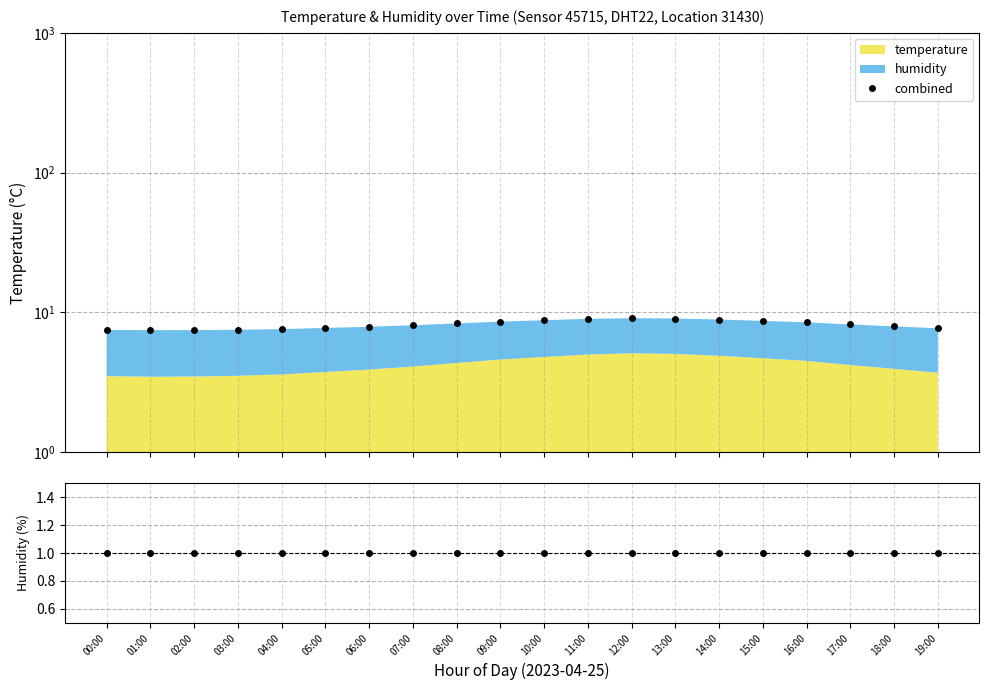

What is the approximate value of combined at 02:00?

7.5